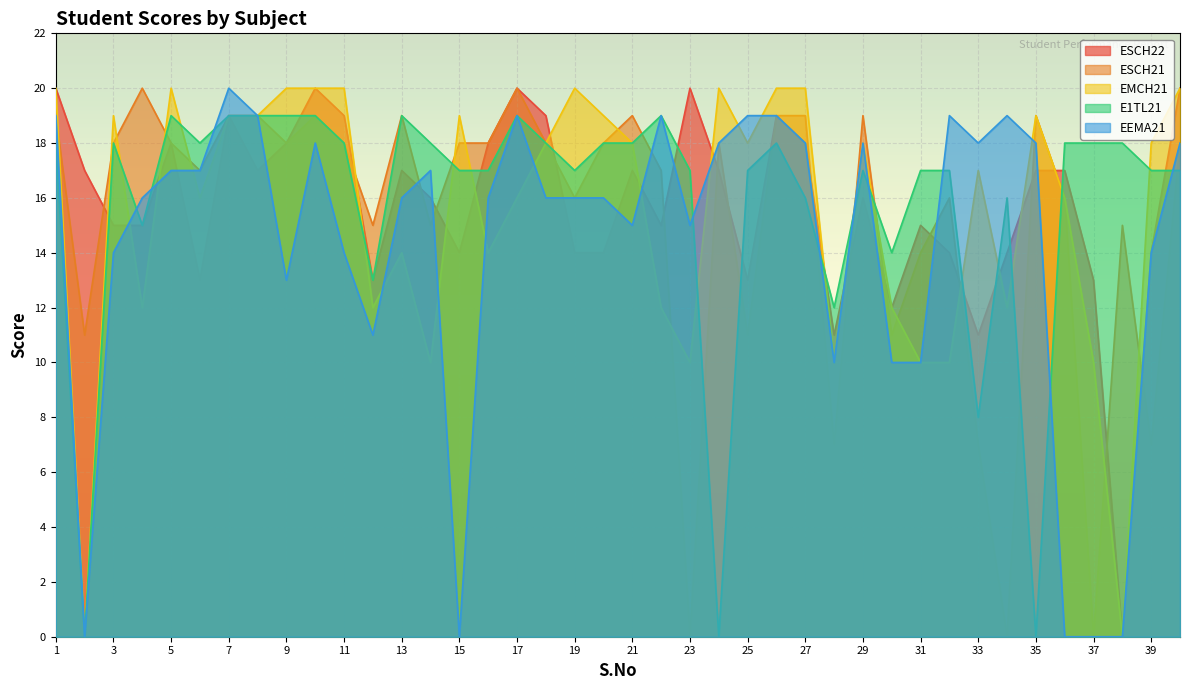

How many series are shown in this chart?

5